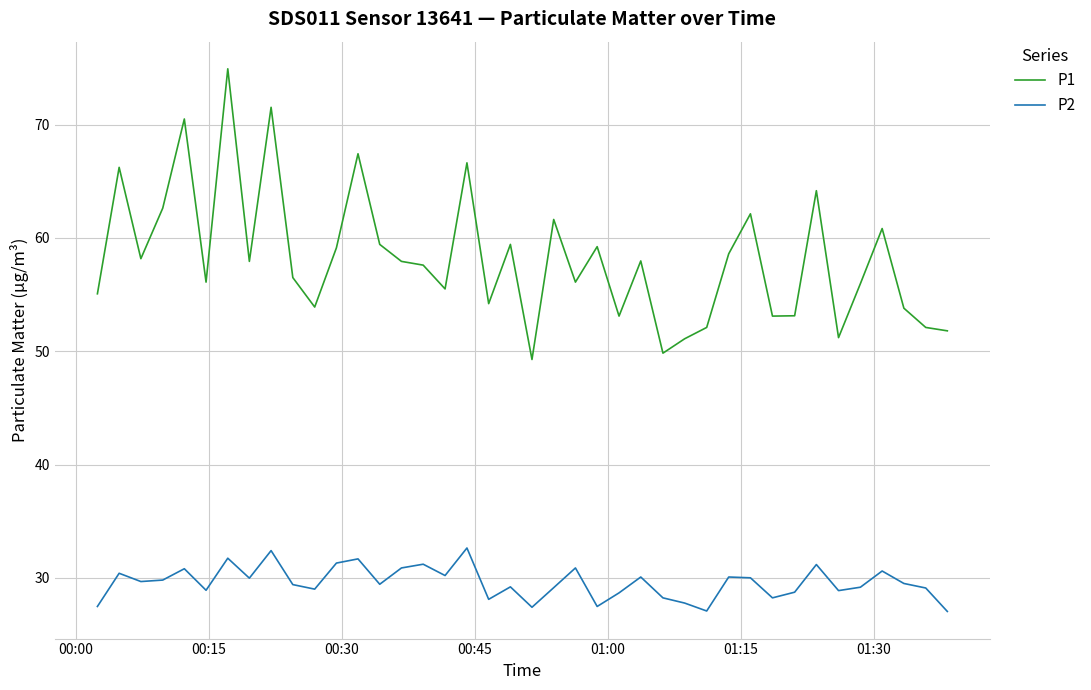

Which series has the largest range (max minus min)?

P1